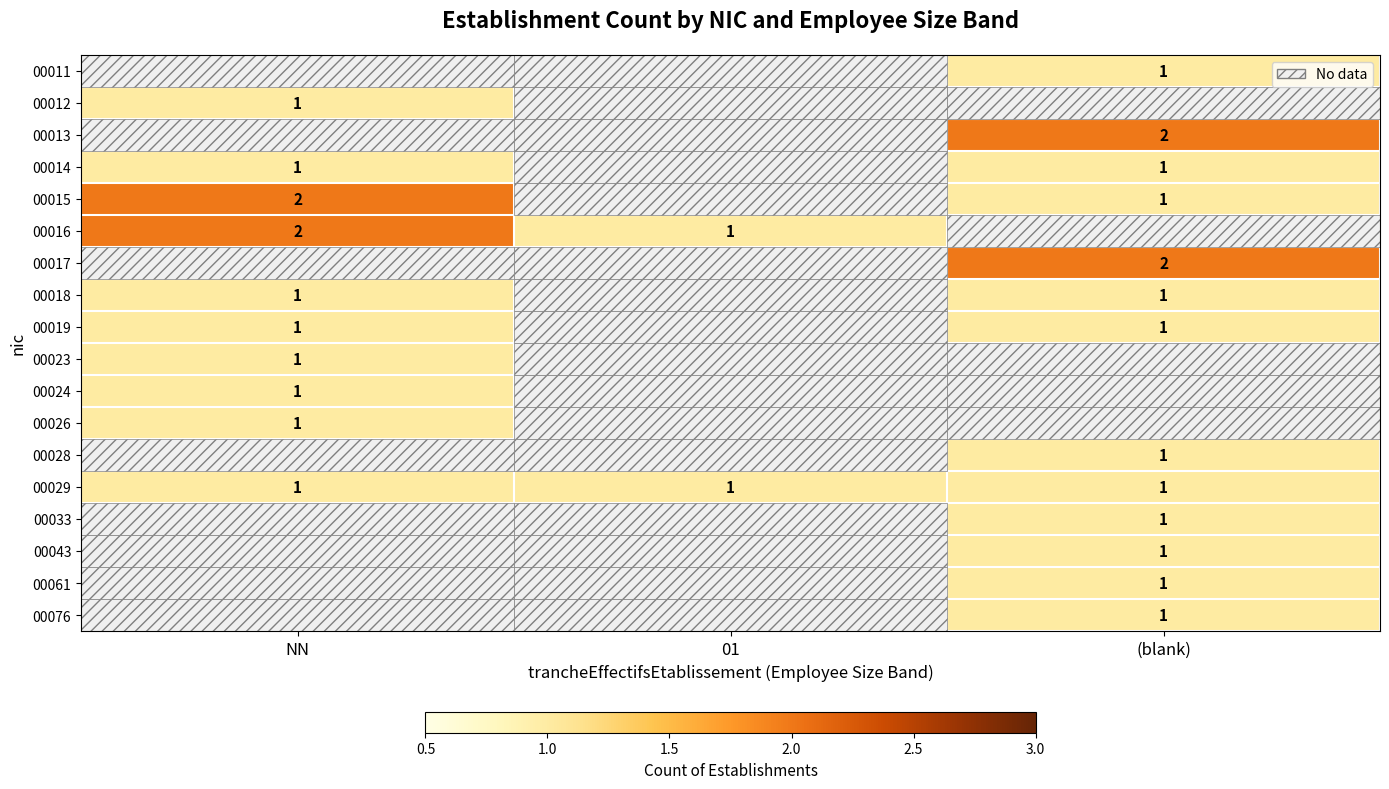

The 00015 series shows 2 at NN. True or false?

True